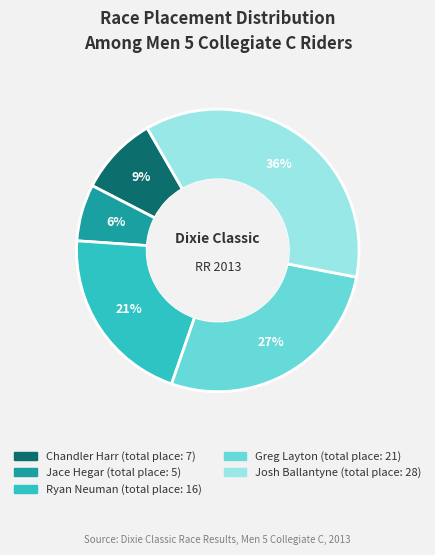

To the nearest percent, what is the average slice percentage?

20%